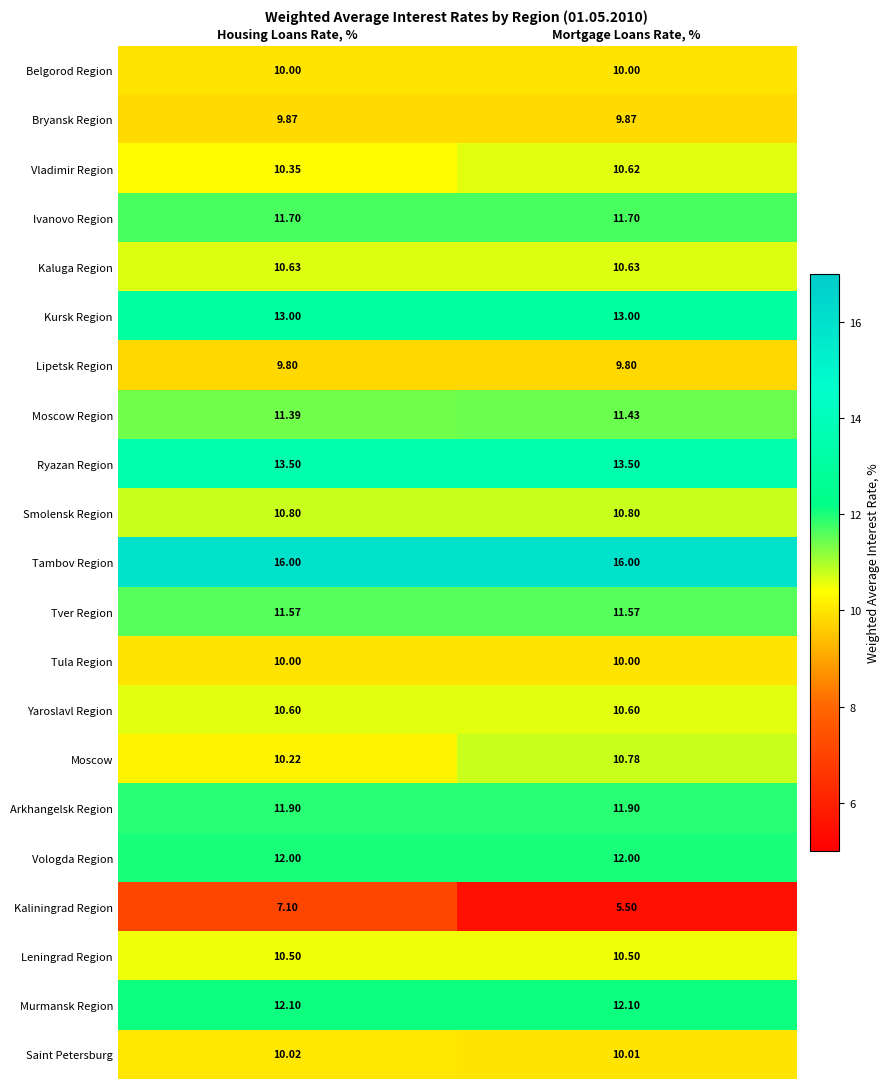

Which series has the widest spread of values?

Kaliningrad Region